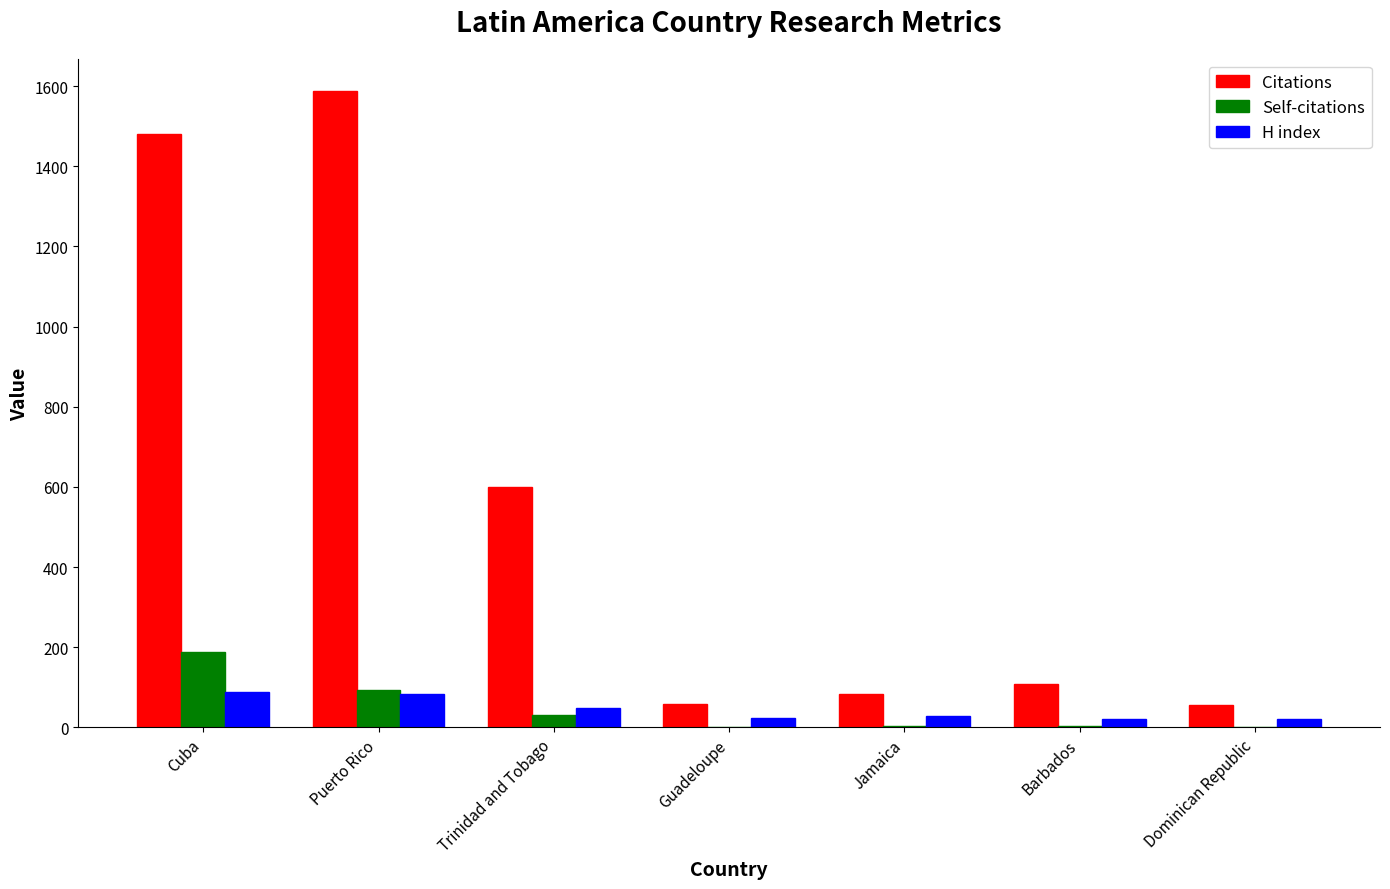

Where is Self-citations nearest to the value 93?

Puerto Rico